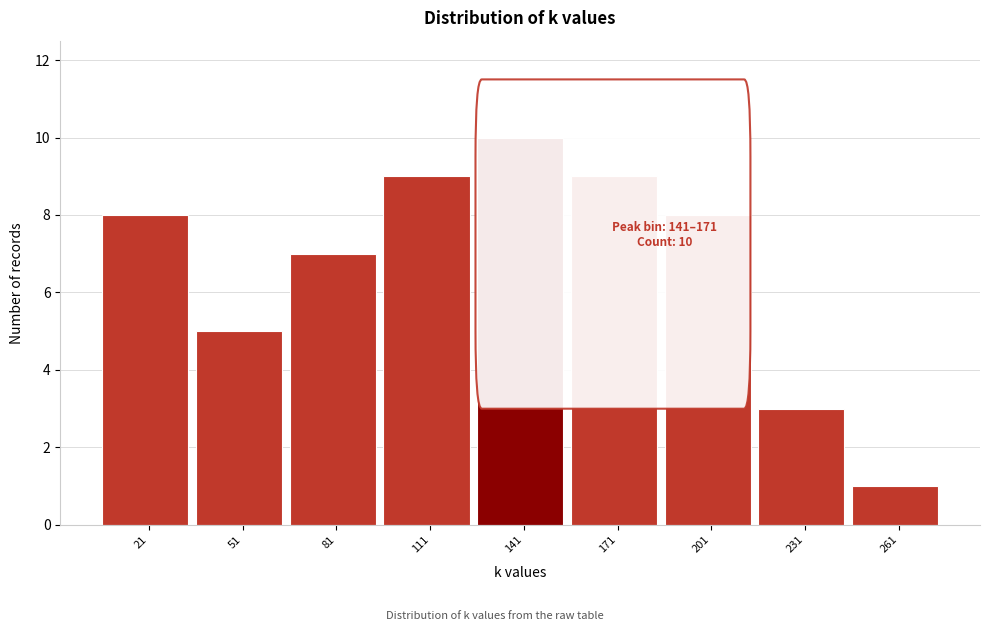

Reading right to left, extract all data points from this chart.

261=1	231=3	201=8	171=9	141=10	111=9	81=7	51=5	21=8